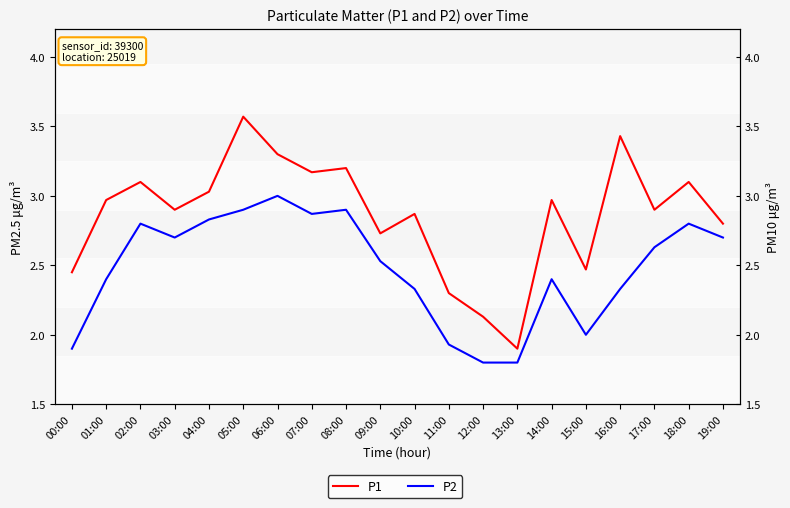

At how many categories does at least one series exceed 2?

19